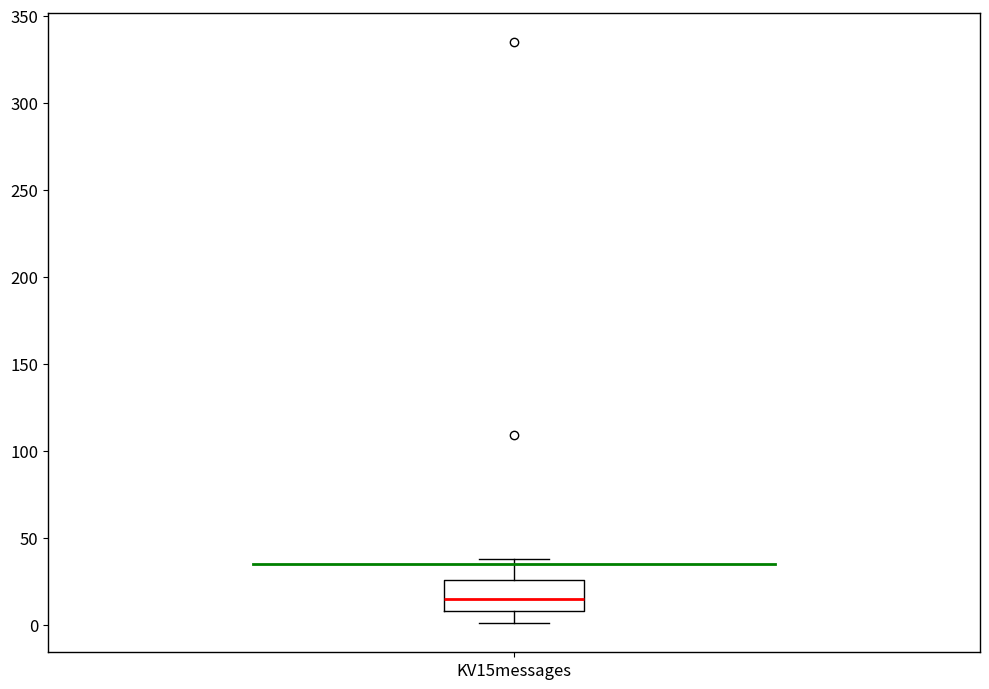

Where does the upper whisker of the box for KV15messages end on the y-axis? The values are not printed on the chart, so give them approximately, as read against the axis.

40